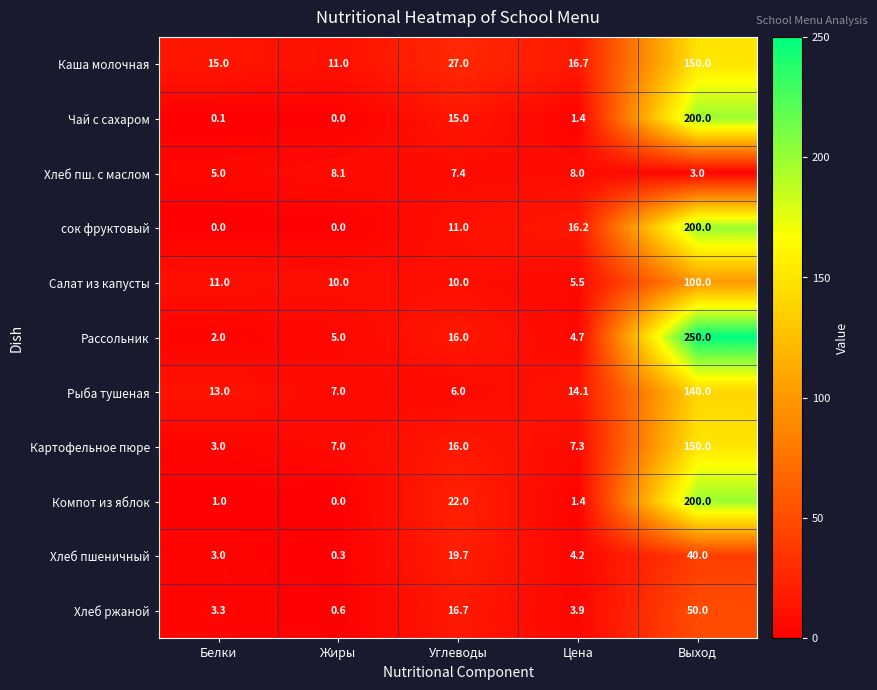

What is the total value across all series at Цена?

83.4